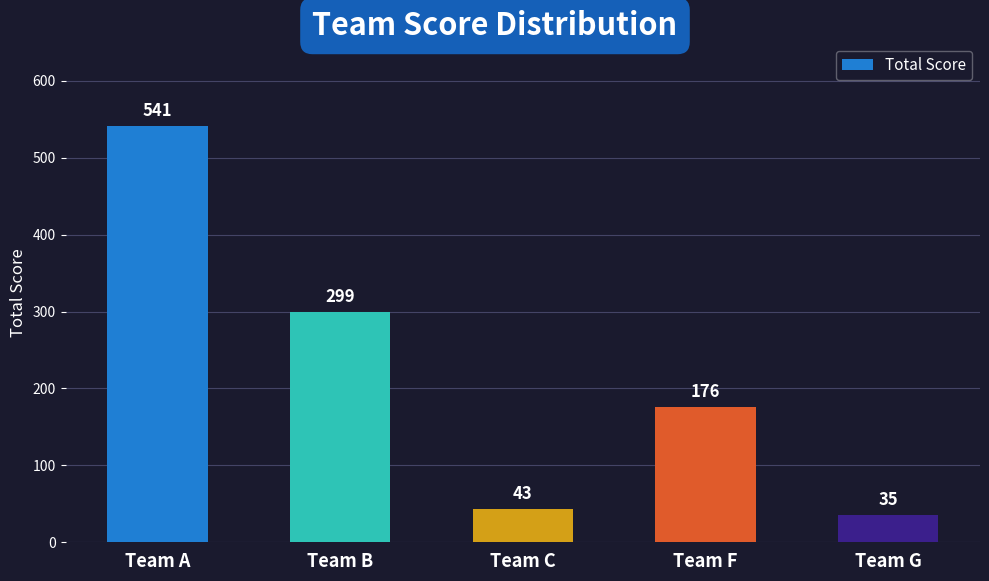

True or false: the data shows 43 at Team C.

True